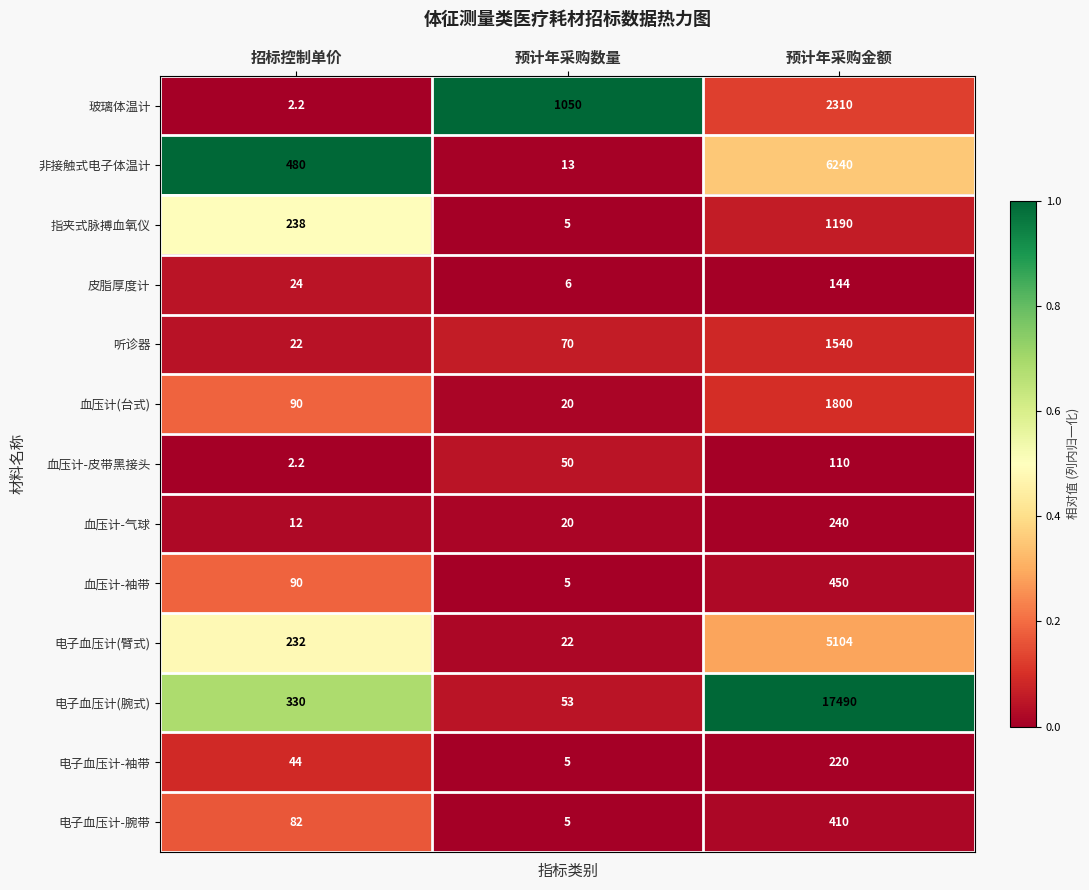

Which series has the widest spread of values?

电子血压计(腕式)